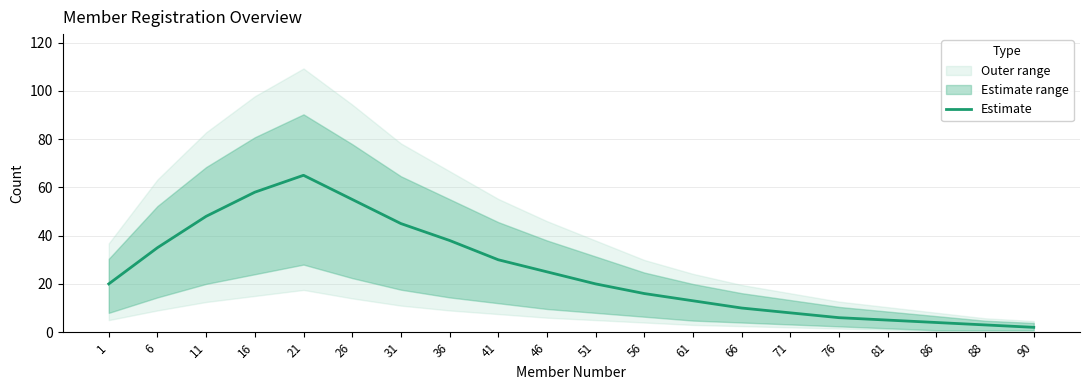

Is it true that the value at 11 is 48?

True